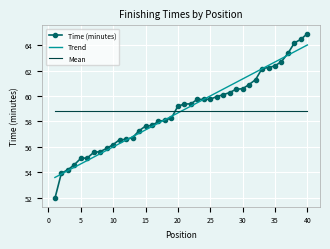

Which series has the largest range (max minus min)?

Time (minutes)